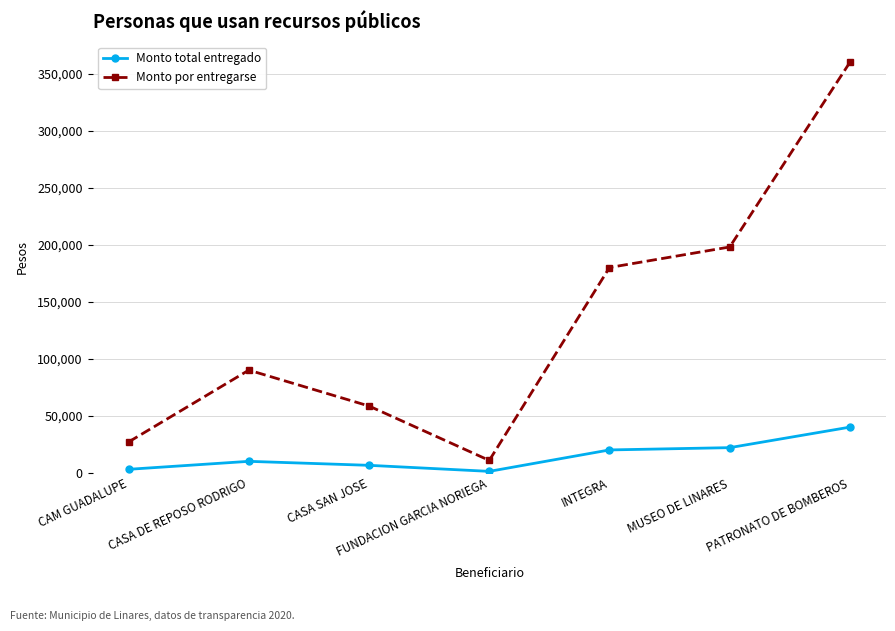

Is this an area chart (filled region under the line)?

No